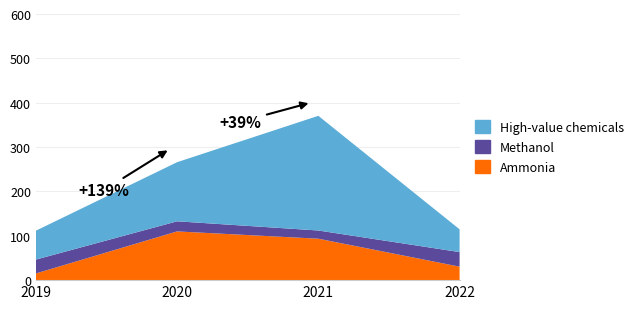

Reading left to right, what are all the values shown in this chart?

Ammonia: 15.1	109.8	93.4	30.4
Methanol: 31.3	22.8	18.5	32.9
High-value chemicals: 65.1	133.2	258.5	51.3